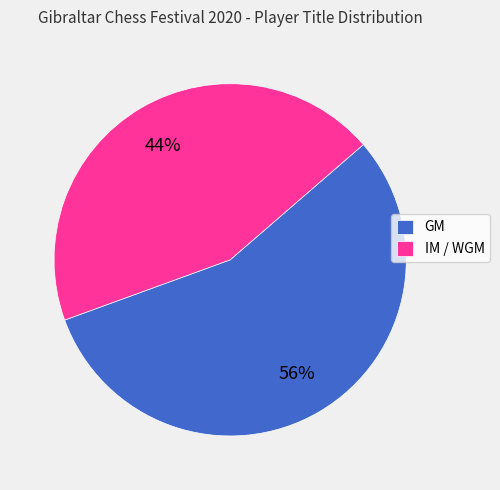

True or false: GM accounts for 56% of the total.

True